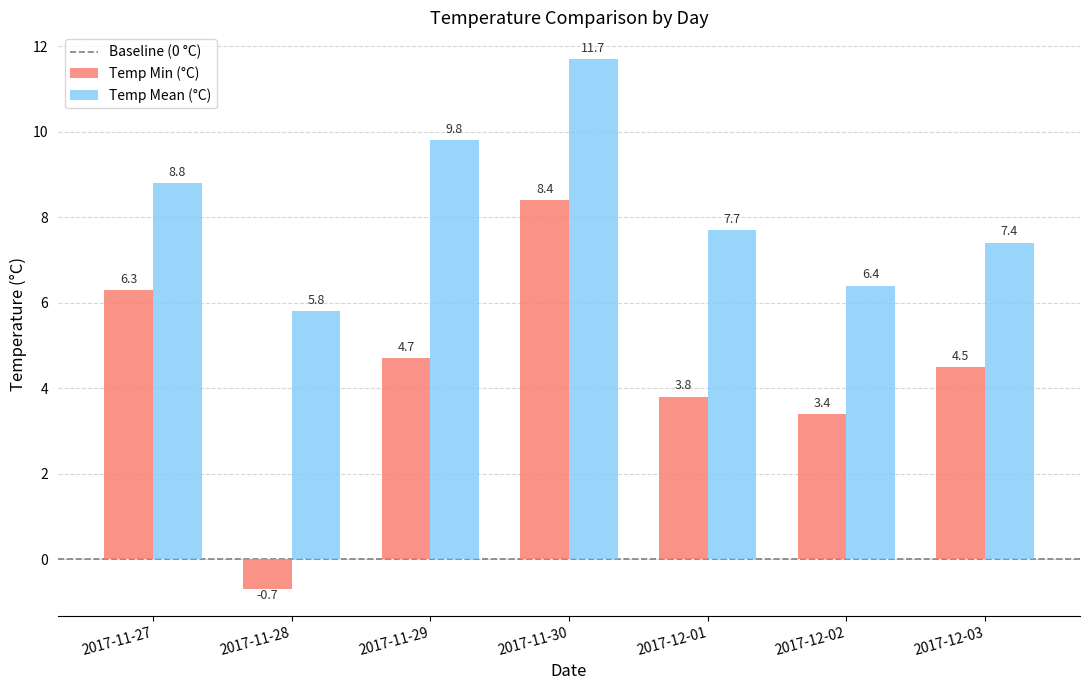

What is the sum of all Temp Min (°C) values?

30.4